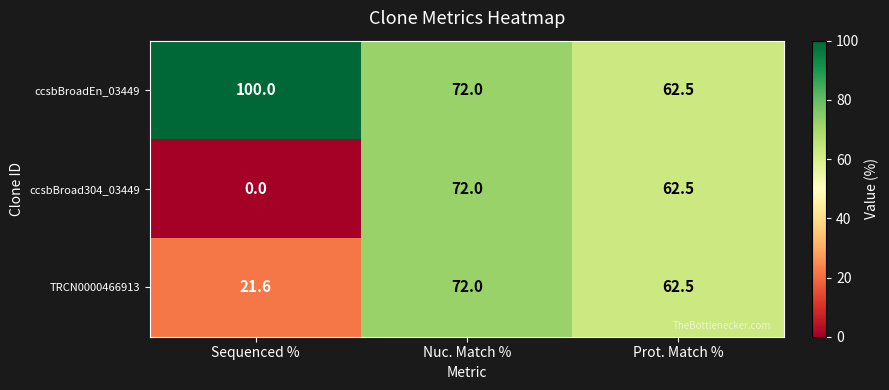

Which series changed the most between Sequenced % and Prot. Match %?

ccsbBroad304_03449